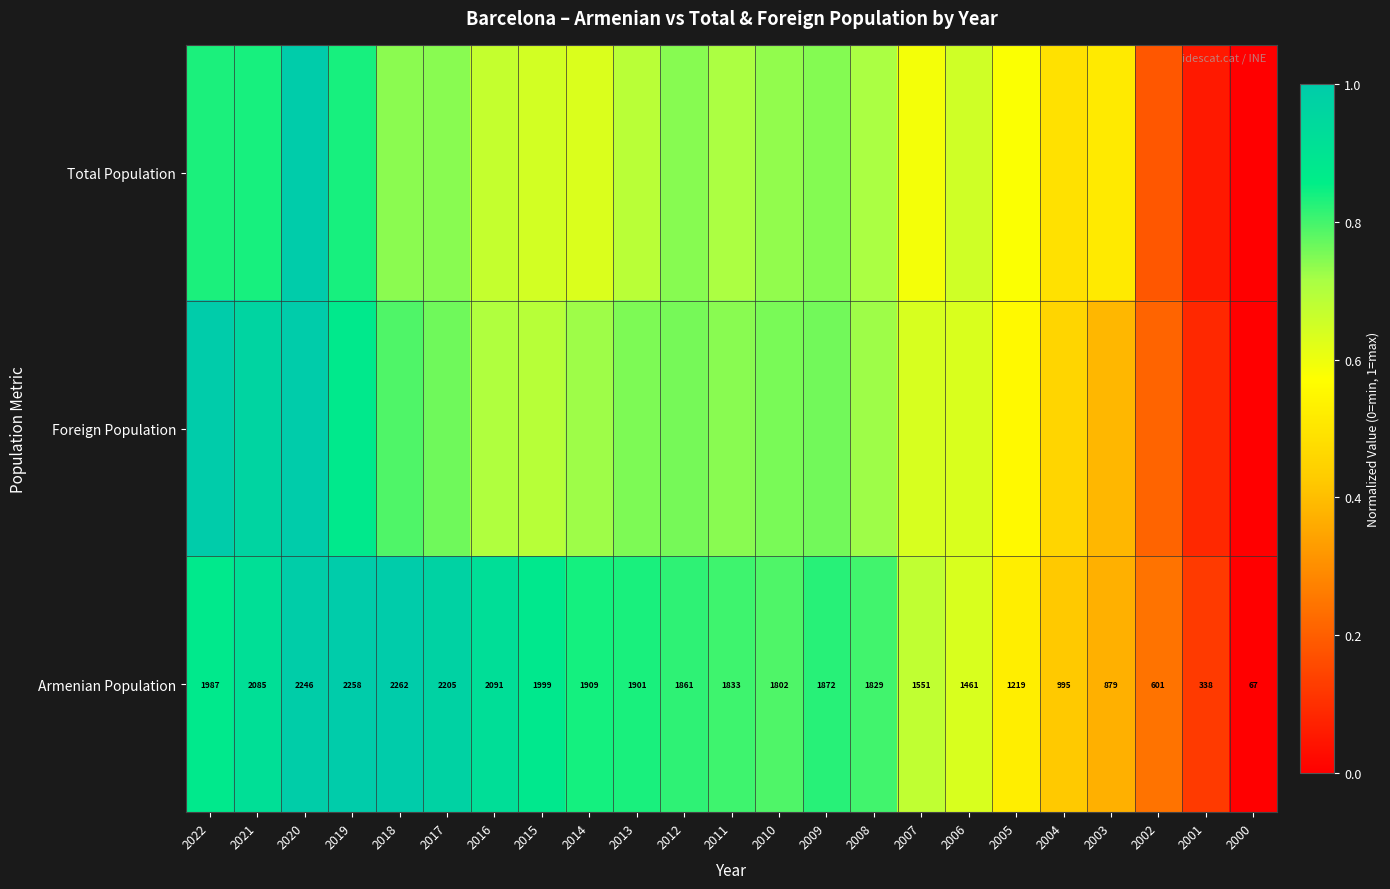

How many data points in Armenian Population are less than 1861?

11